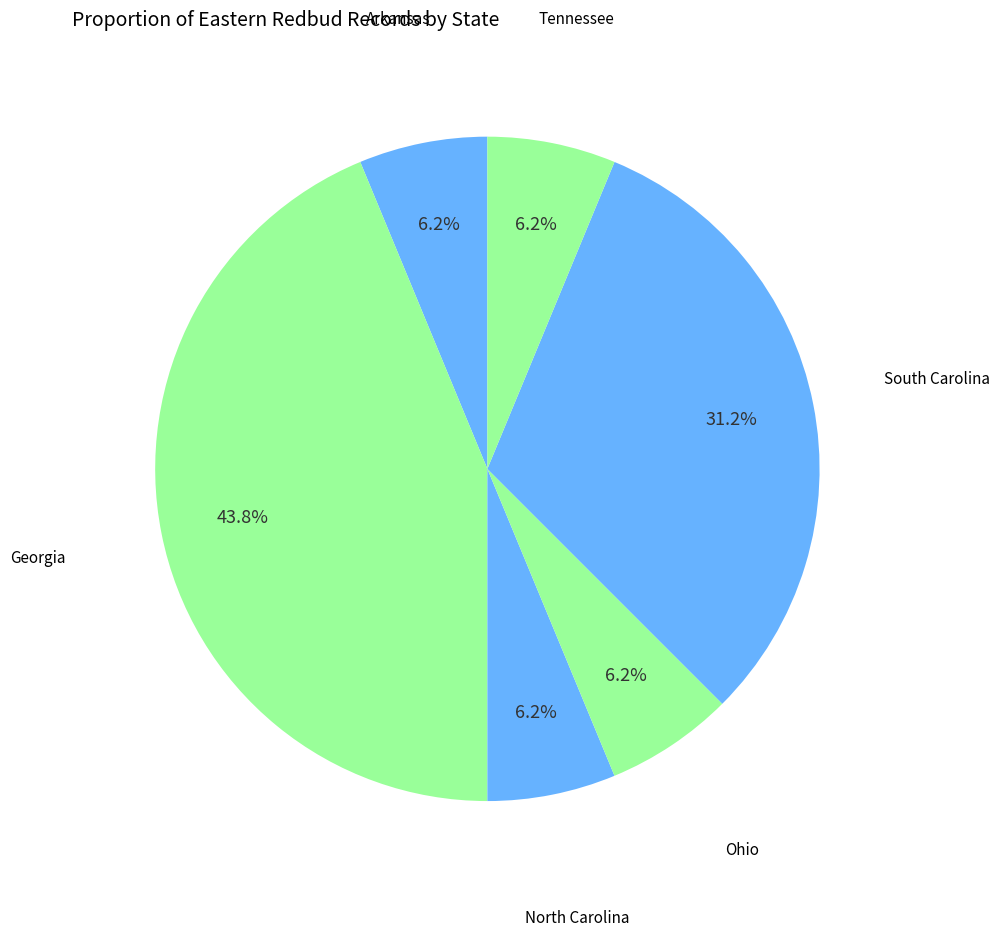

Which slice is the smallest?

Arkansas